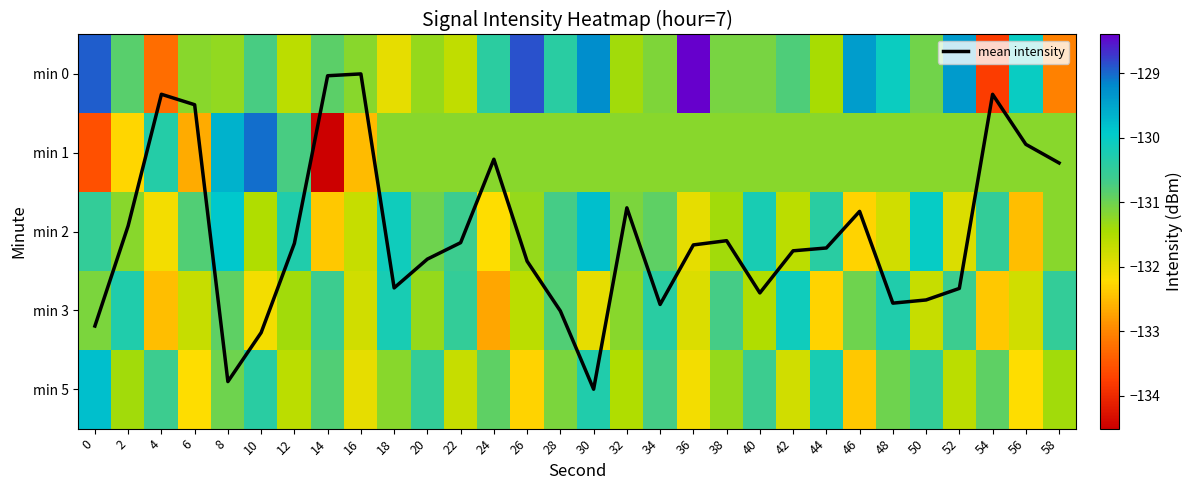

True or false: min 3 has a value of -184.5 at 42.

False